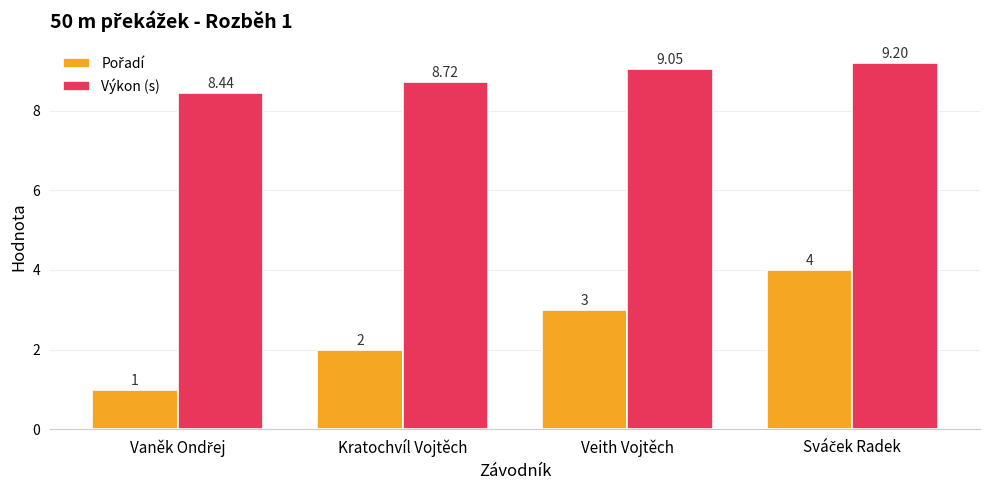

At how many categories does at least one series exceed 7?

4